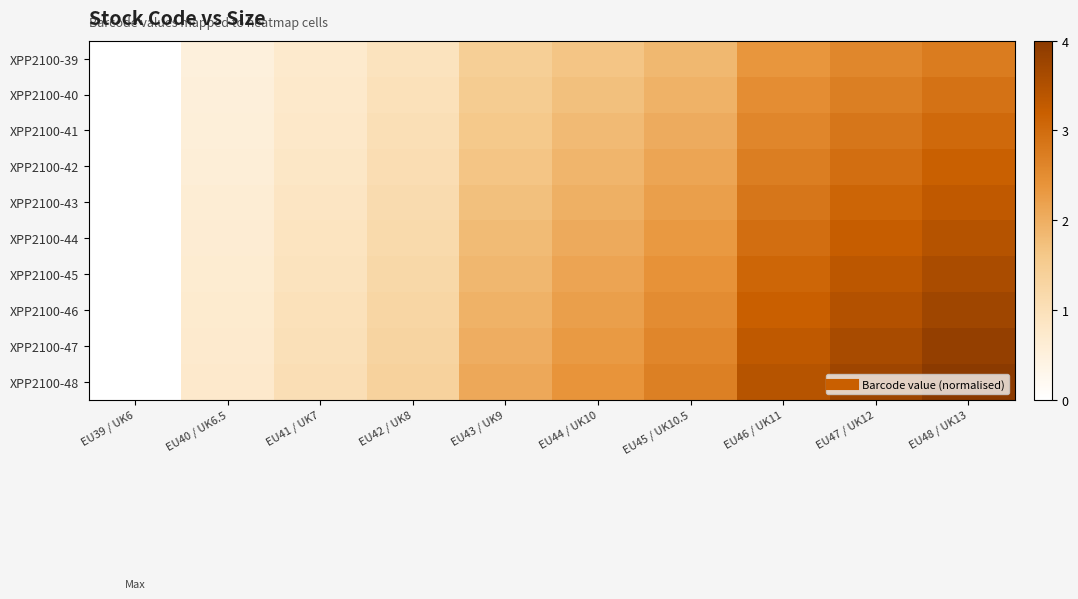

Reading left to right, what are all the values shown in this chart?

XPP2100-39: EU39 / UK6=0.0	EU40 / UK6.5=0.5	EU41 / UK7=0.7	EU42 / UK8=0.9	EU43 / UK9=1.4	EU44 / UK10=1.6	EU45 / UK10.5=1.9	EU46 / UK11=2.4	EU47 / UK12=2.6	EU48 / UK13=2.8
XPP2100-40: EU39 / UK6=0.0	EU40 / UK6.5=0.5	EU41 / UK7=0.8	EU42 / UK8=1.0	EU43 / UK9=1.5	EU44 / UK10=1.7	EU45 / UK10.5=2.0	EU46 / UK11=2.5	EU47 / UK12=2.7	EU48 / UK13=2.9
XPP2100-41: EU39 / UK6=0.0	EU40 / UK6.5=0.6	EU41 / UK7=0.8	EU42 / UK8=1.0	EU43 / UK9=1.6	EU44 / UK10=1.8	EU45 / UK10.5=2.0	EU46 / UK11=2.6	EU47 / UK12=2.8	EU48 / UK13=3.0
XPP2100-42: EU39 / UK6=0.0	EU40 / UK6.5=0.6	EU41 / UK7=0.8	EU42 / UK8=1.1	EU43 / UK9=1.7	EU44 / UK10=1.9	EU45 / UK10.5=2.1	EU46 / UK11=2.7	EU47 / UK12=3.0	EU48 / UK13=3.2
XPP2100-43: EU39 / UK6=0.0	EU40 / UK6.5=0.6	EU41 / UK7=0.9	EU42 / UK8=1.1	EU43 / UK9=1.7	EU44 / UK10=2.0	EU45 / UK10.5=2.2	EU46 / UK11=2.8	EU47 / UK12=3.1	EU48 / UK13=3.3
XPP2100-44: EU39 / UK6=0.0	EU40 / UK6.5=0.6	EU41 / UK7=0.9	EU42 / UK8=1.2	EU43 / UK9=1.8	EU44 / UK10=2.1	EU45 / UK10.5=2.3	EU46 / UK11=3.0	EU47 / UK12=3.2	EU48 / UK13=3.4
XPP2100-45: EU39 / UK6=0.0	EU40 / UK6.5=0.7	EU41 / UK7=0.9	EU42 / UK8=1.2	EU43 / UK9=1.9	EU44 / UK10=2.1	EU45 / UK10.5=2.4	EU46 / UK11=3.1	EU47 / UK12=3.4	EU48 / UK13=3.6
XPP2100-46: EU39 / UK6=0.0	EU40 / UK6.5=0.7	EU41 / UK7=1.0	EU42 / UK8=1.3	EU43 / UK9=1.9	EU44 / UK10=2.2	EU45 / UK10.5=2.5	EU46 / UK11=3.2	EU47 / UK12=3.5	EU48 / UK13=3.7
XPP2100-47: EU39 / UK6=0.0	EU40 / UK6.5=0.7	EU41 / UK7=1.0	EU42 / UK8=1.3	EU43 / UK9=2.0	EU44 / UK10=2.3	EU45 / UK10.5=2.6	EU46 / UK11=3.3	EU47 / UK12=3.6	EU48 / UK13=3.9
XPP2100-48: EU39 / UK6=0.0	EU40 / UK6.5=0.7	EU41 / UK7=1.0	EU42 / UK8=1.3	EU43 / UK9=2.1	EU44 / UK10=2.4	EU45 / UK10.5=2.7	EU46 / UK11=3.4	EU47 / UK12=3.7	EU48 / UK13=4.0